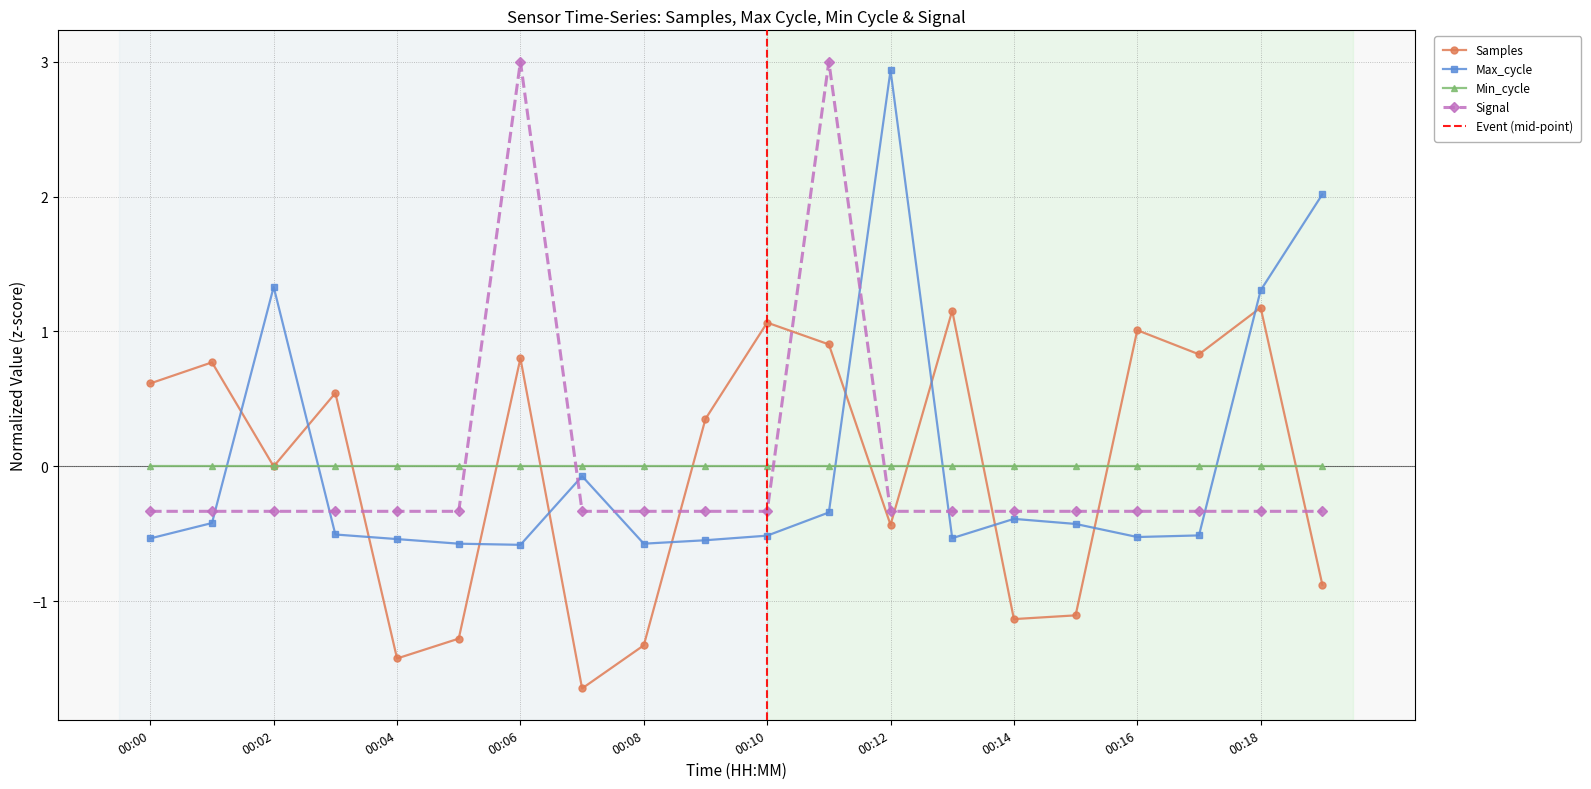

Which series ends up on top after the final intersection of Signal and Min_cycle?

Min_cycle